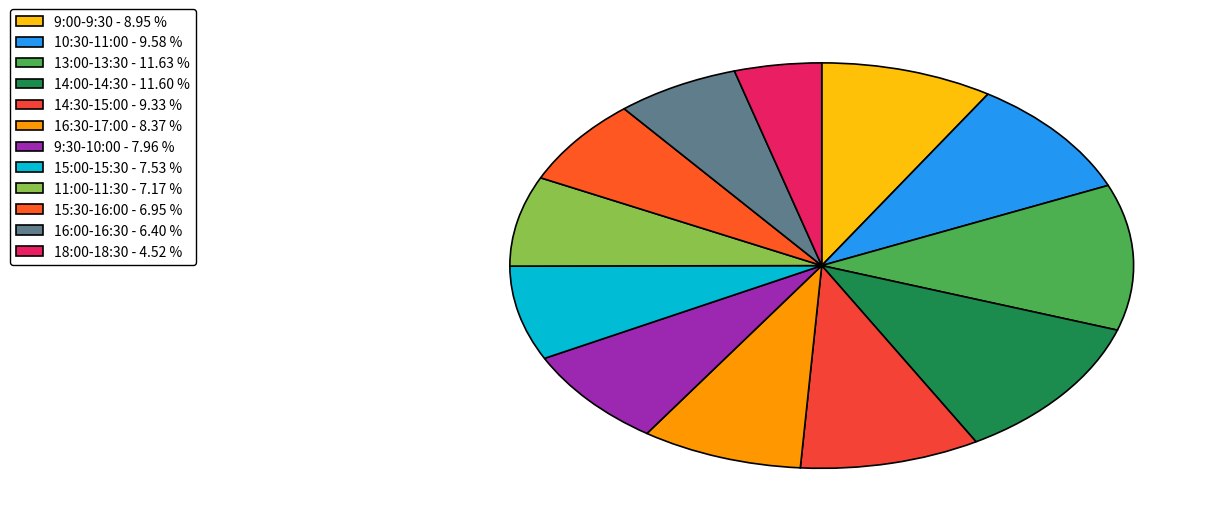

Is 18:00-18:30 the majority of the pie?

No